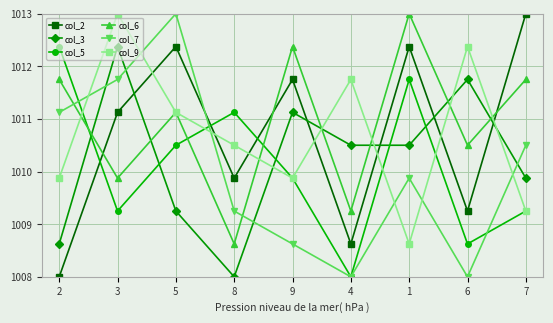

Where does the col_5 series first go above 1009?

2